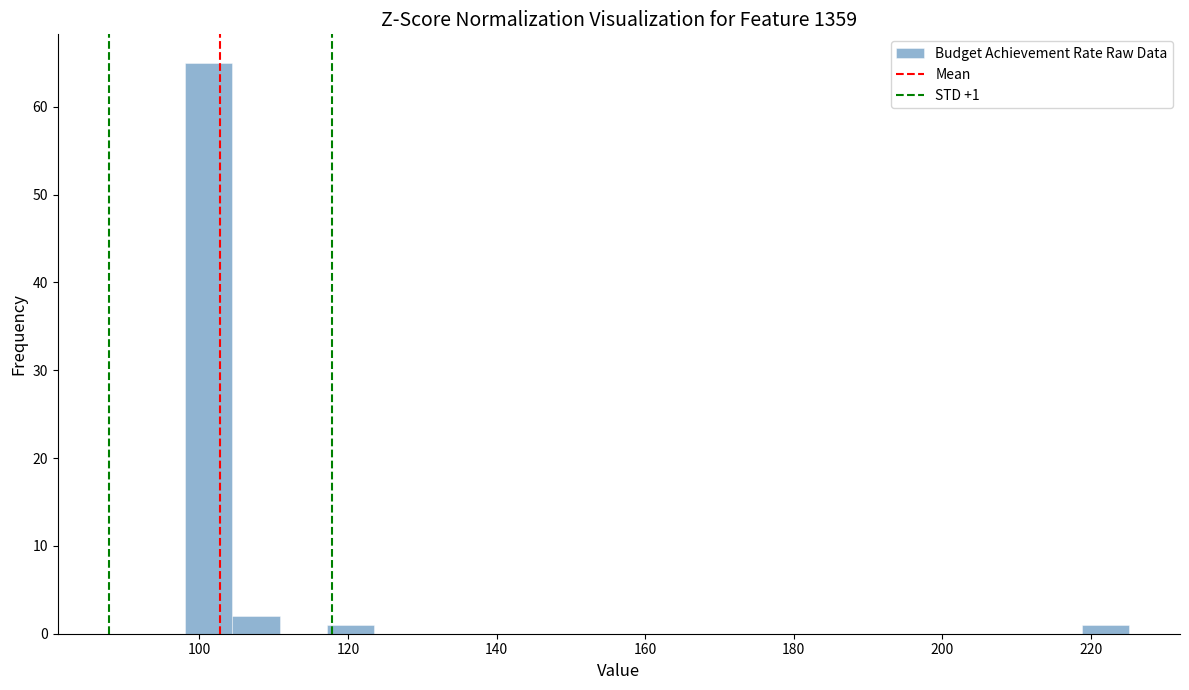

Around what value on the x-axis is the tallest bar? Give the approximate position of its centre, as read against the axis.

102